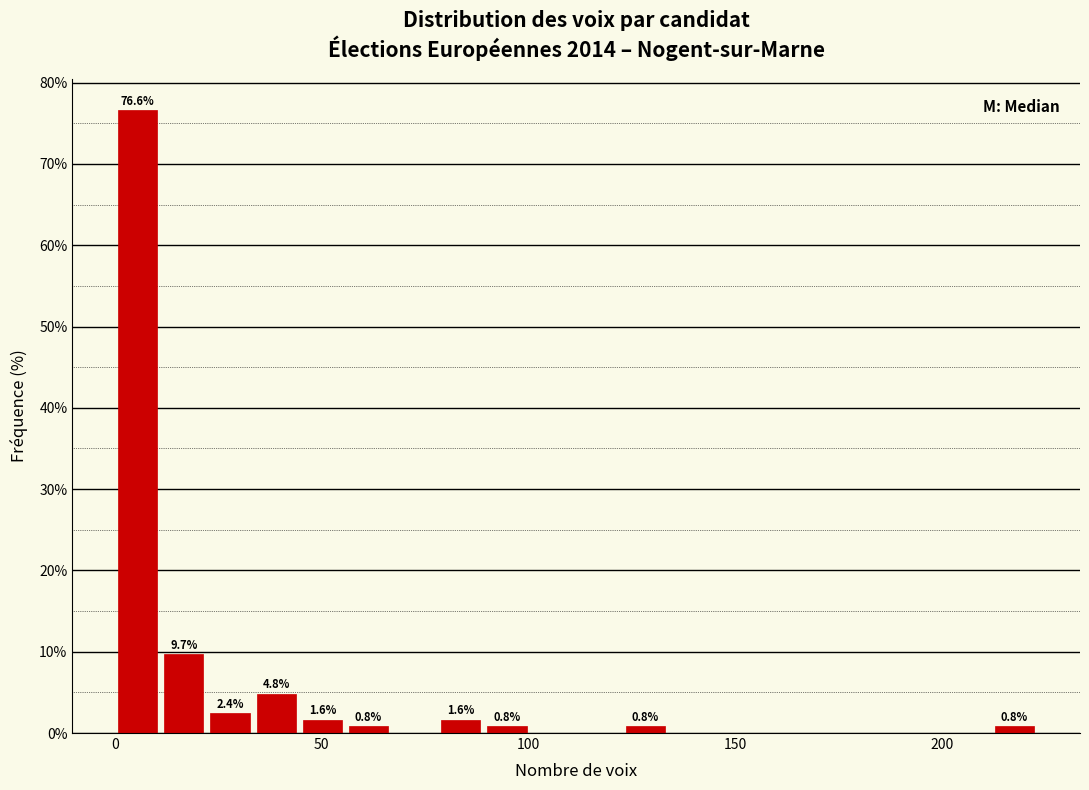

Read against the x-axis, roughly where is the centre of the tallest bar?

5